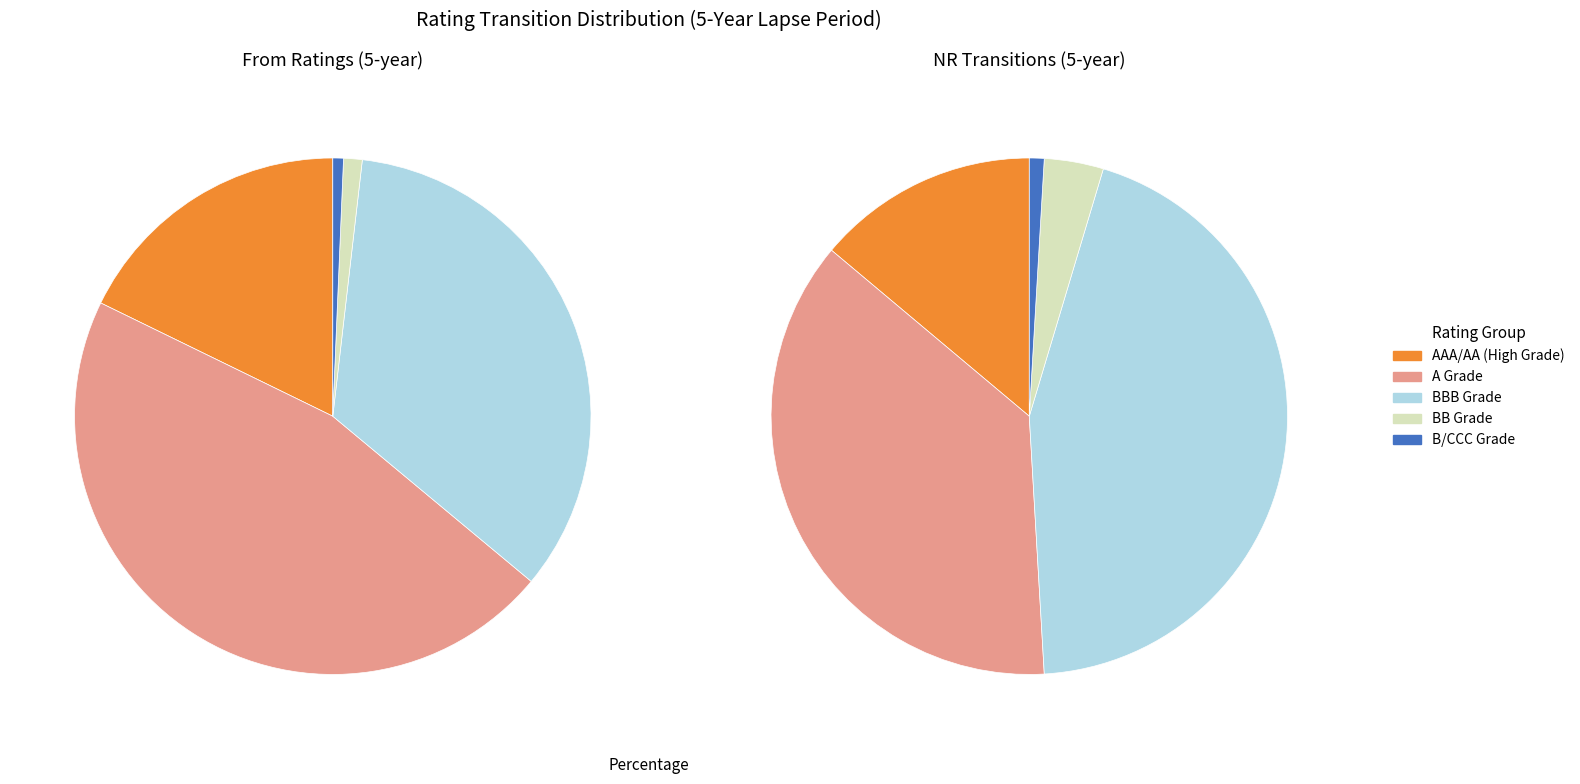

Does A+ account for over 50% of the chart?

No